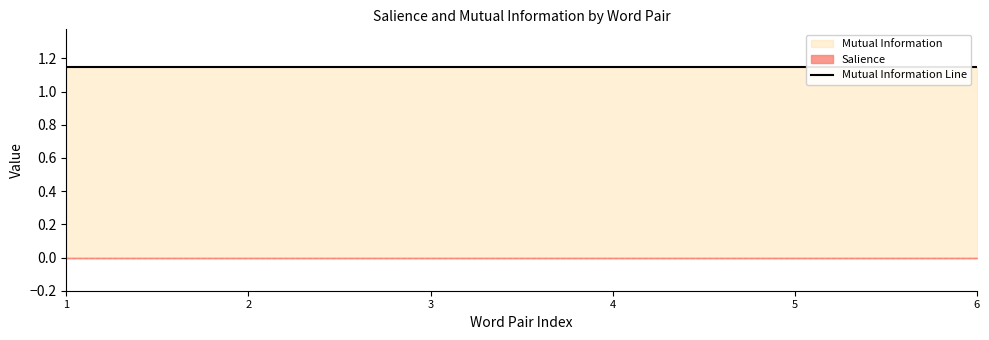

Rank the series by their maximum value, from lowest to highest.

Salience, Mutual Information